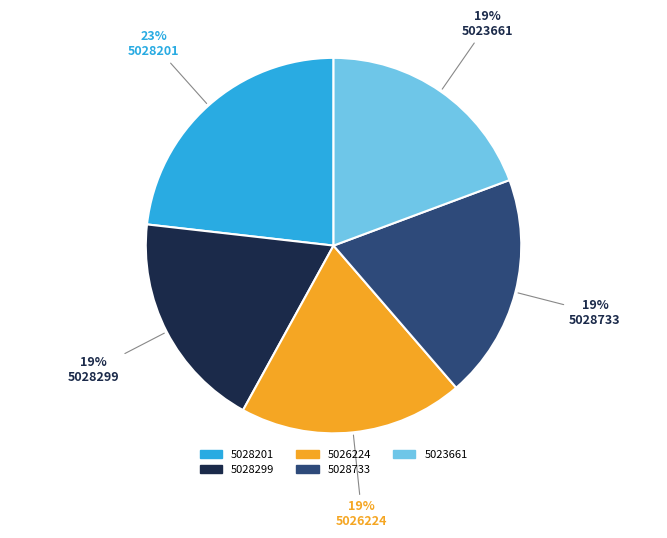

Is the sum of 5028299 and 5023661 greater than half?

No